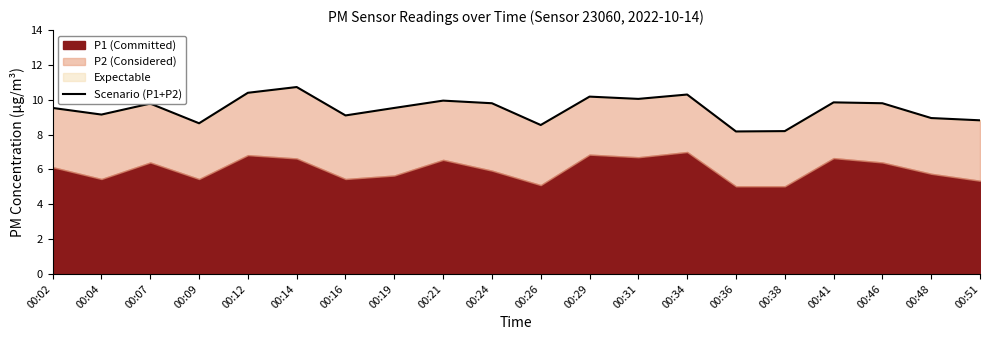

Reading right to left, list all the values displayed in this chart.

00:51=8.8	00:48=8.9	00:46=9.8	00:41=9.8	00:38=8.2	00:36=8.2	00:34=10.3	00:31=10.1	00:29=10.2	00:26=8.6	00:24=9.8	00:21=9.9	00:19=9.5	00:16=9.1	00:14=10.7	00:12=10.4	00:09=8.7	00:07=9.8	00:04=9.2	00:02=9.5